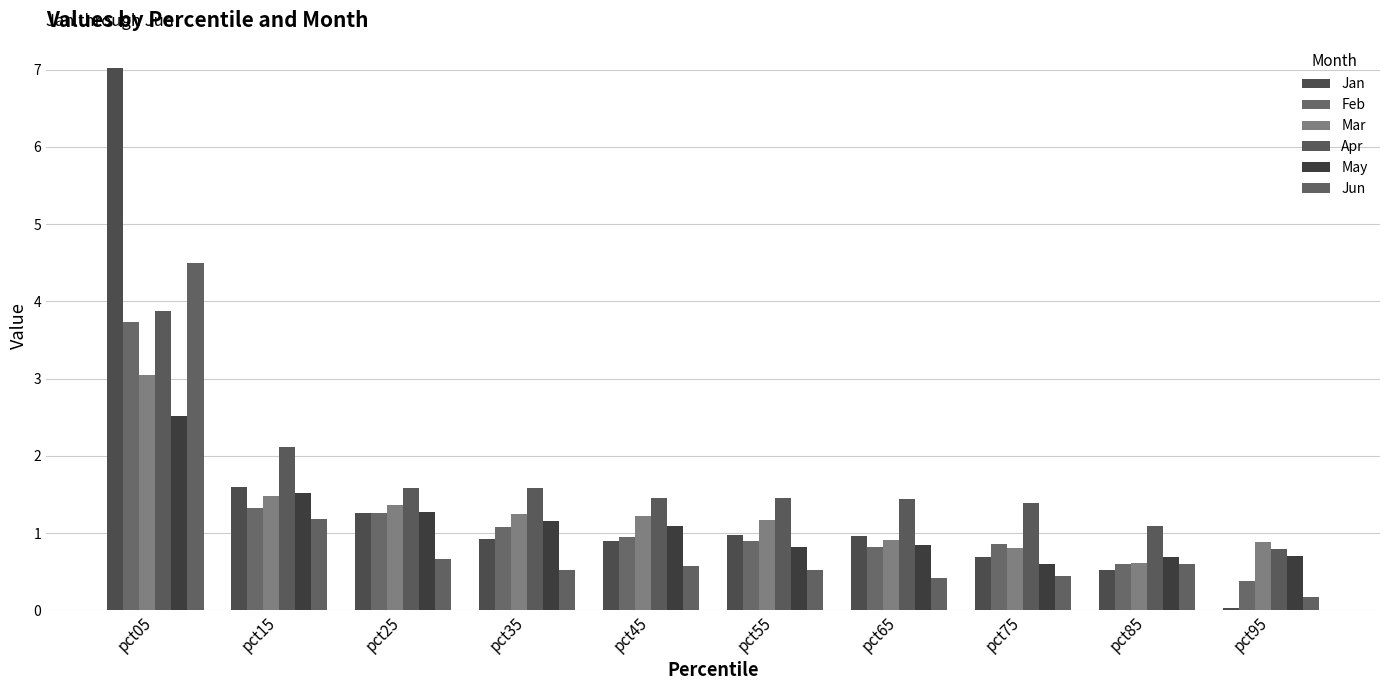

At how many categories does at least one series exceed 6?

1